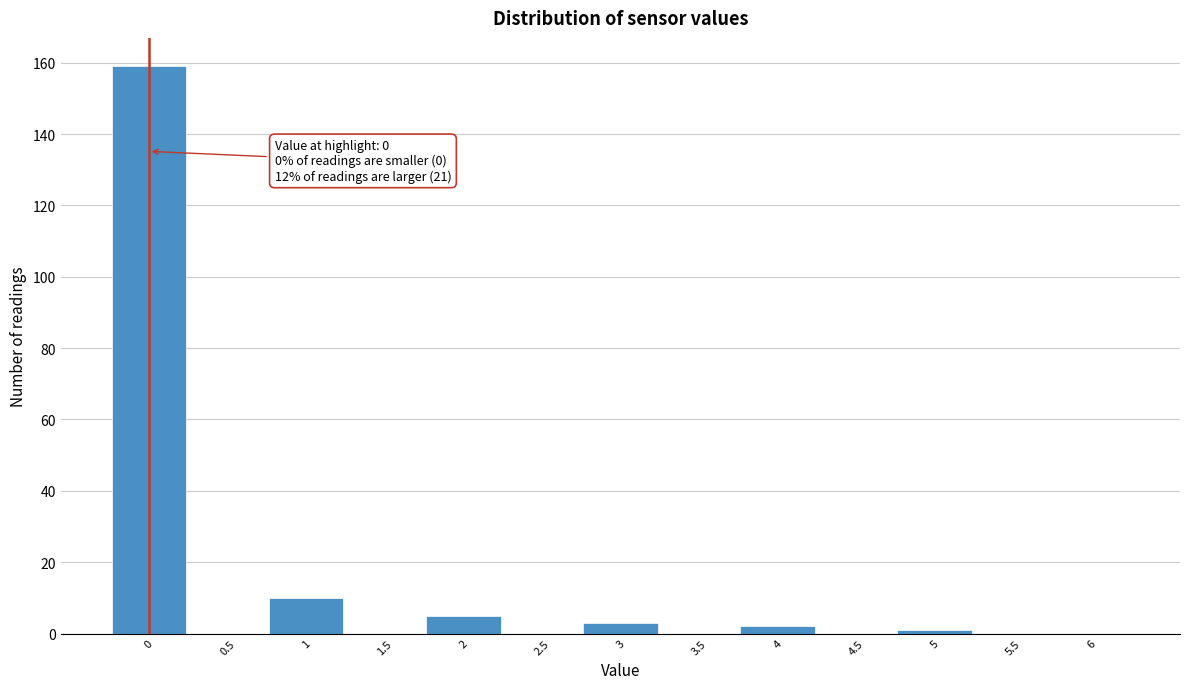

Over which range of the x-axis is the bar tallest?

-0.25 to 0.25